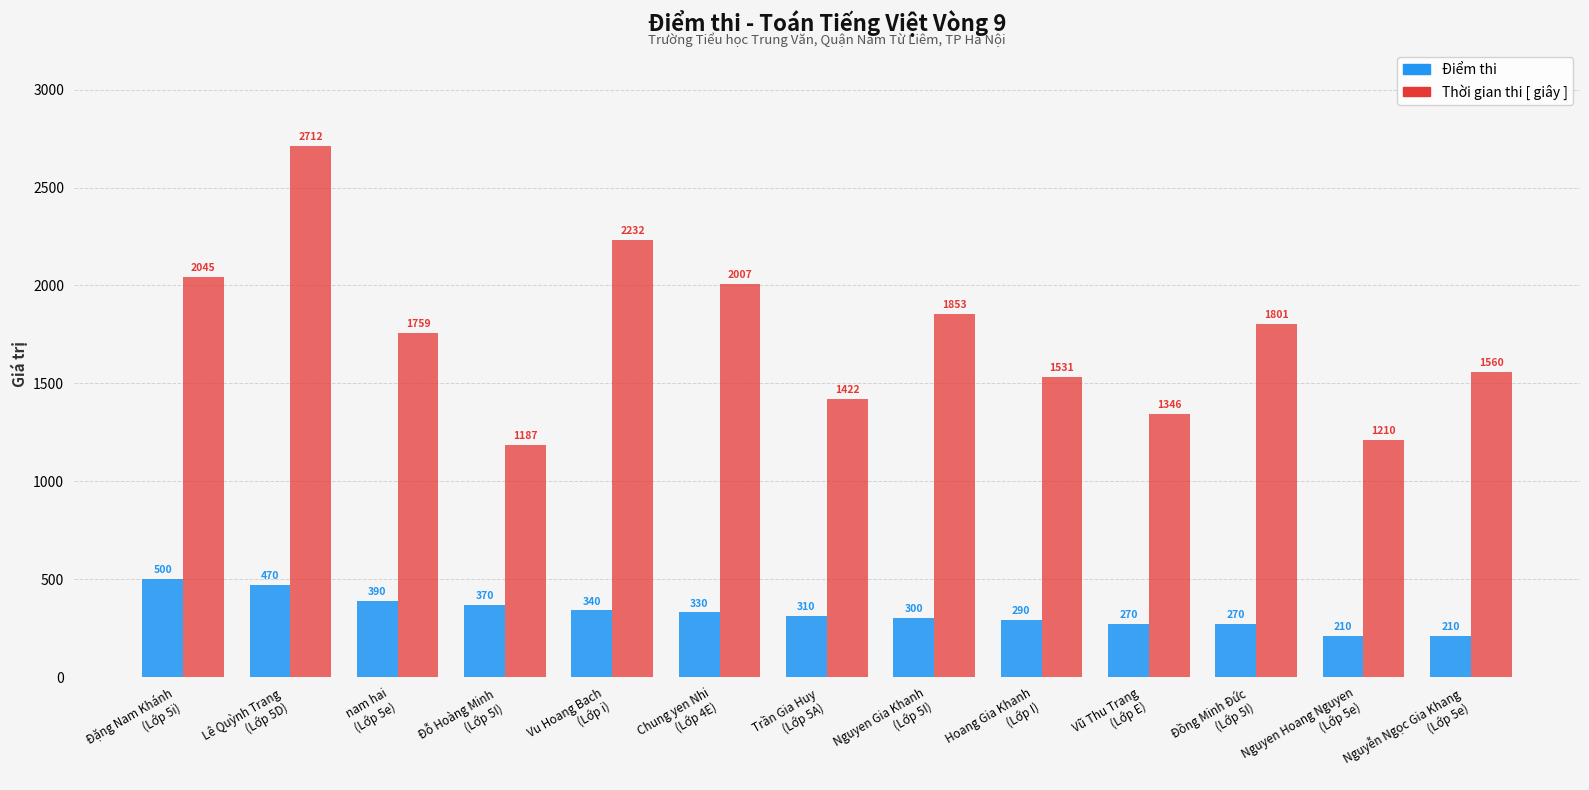

Between Hoang Gia Khanh
(Lớp I) and Đồng Minh Đức
(Lớp 5I), which series saw the biggest shift?

Thời gian thi [ giây ]